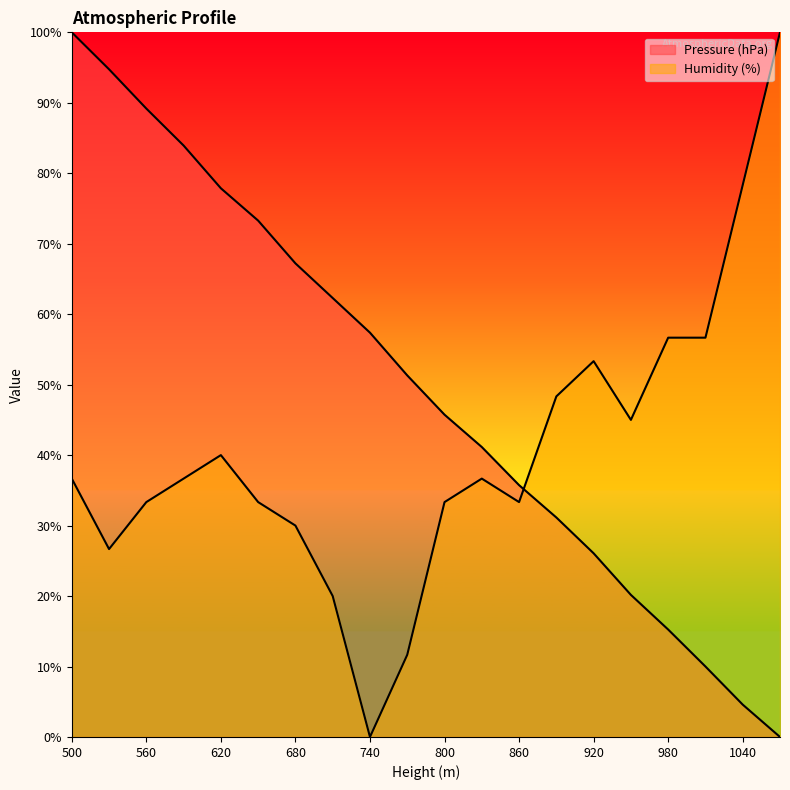

Count the number of categories in the chart.

20